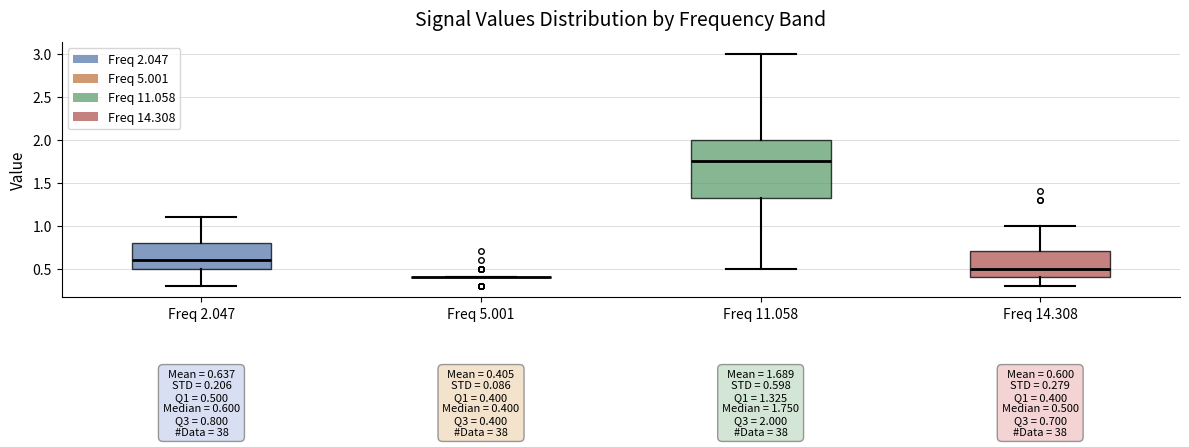

Which box is the tallest, from its lower edge to its upper edge?

Freq 11.058